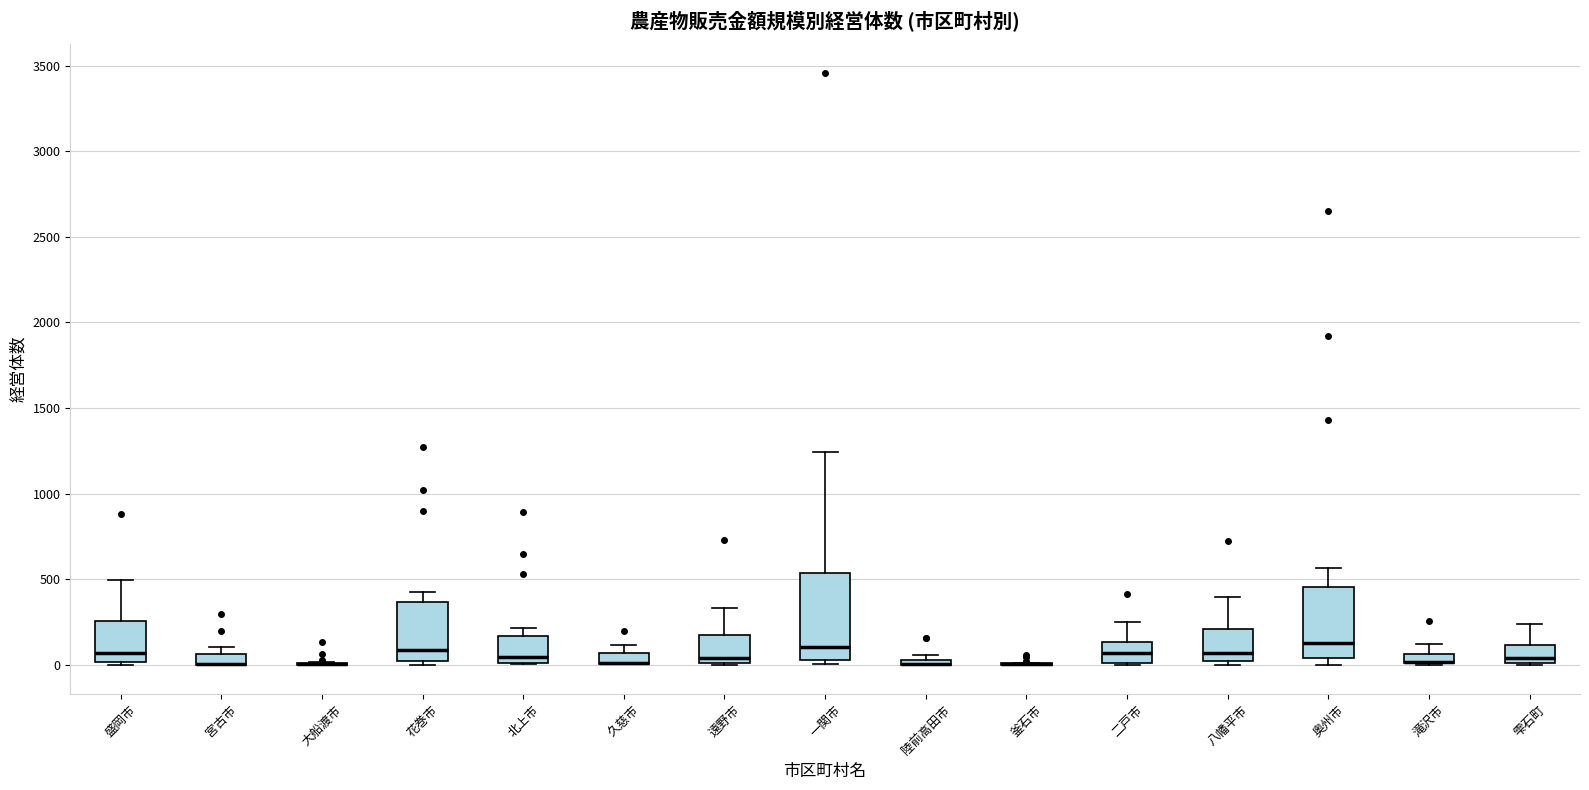

Where does the upper whisker of the box for 一関市 end on the y-axis? The values are not printed on the chart, so give them approximately, as read against the axis.

1250